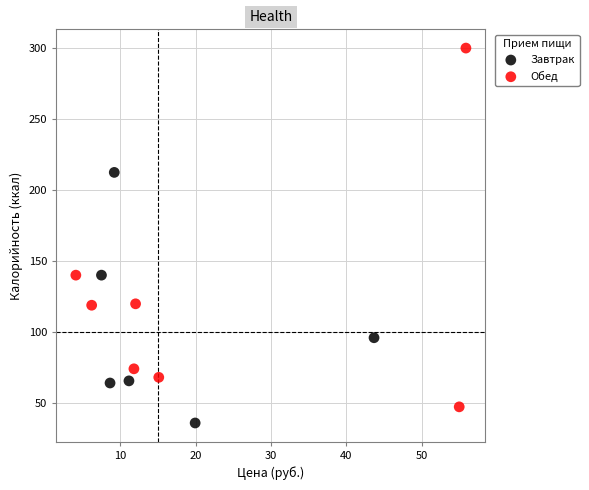

Which series has the largest Y range (max minus min)?

Обед